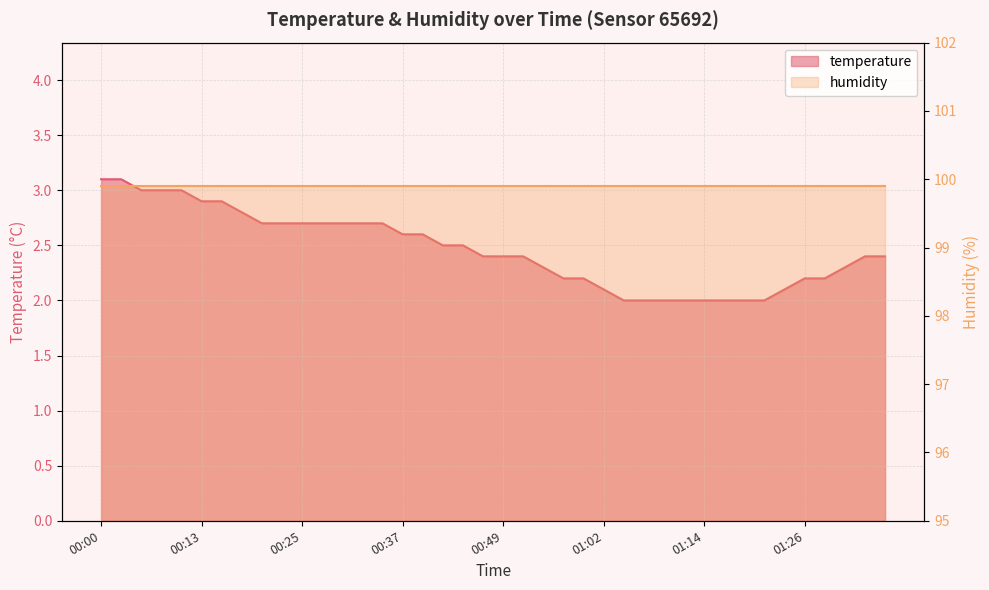

What is the sum of all values?

98.5